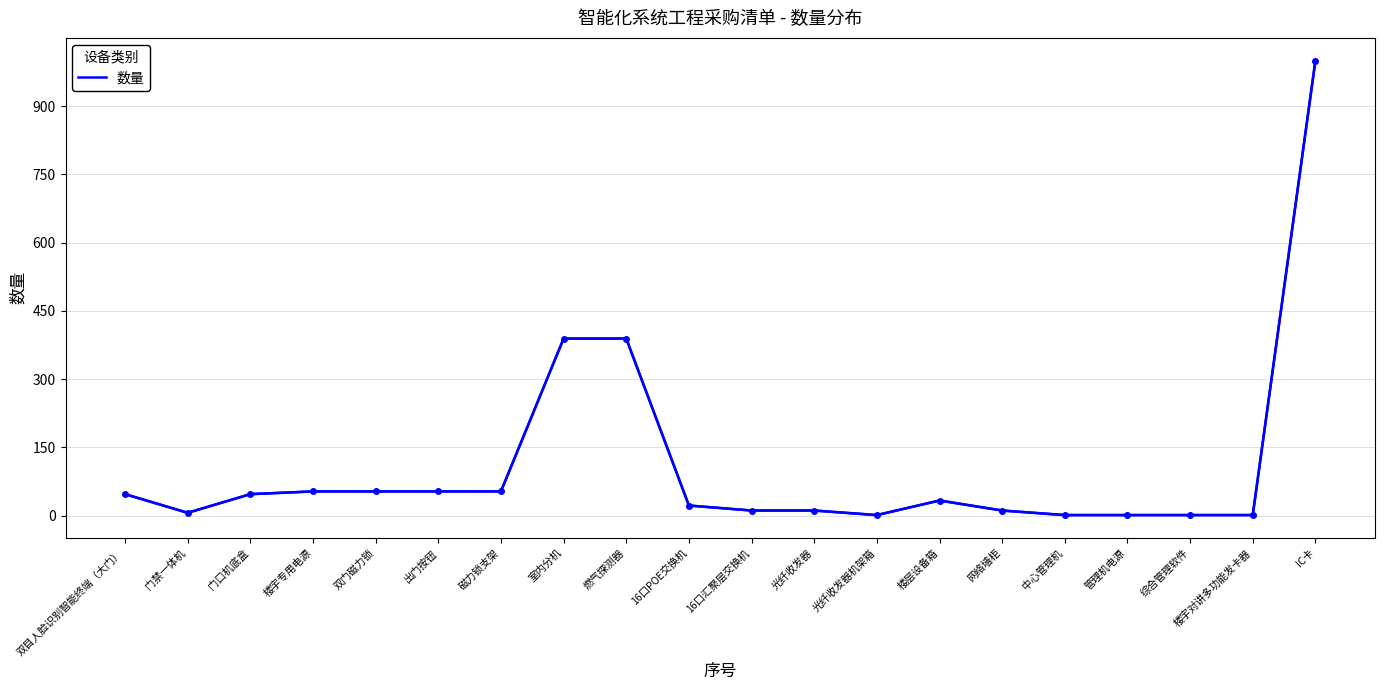

Between 网络墙柜 and 出门按钮, which is larger?

出门按钮